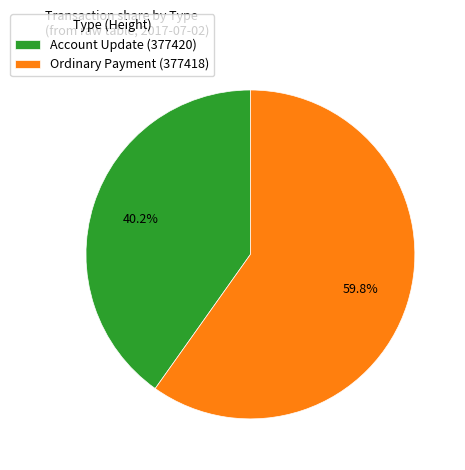

To the nearest percent, what portion does Account Update (377420) represent?

40%